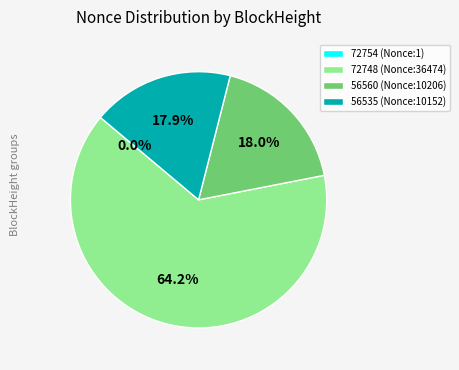

Is there a majority slice in this chart?

Yes